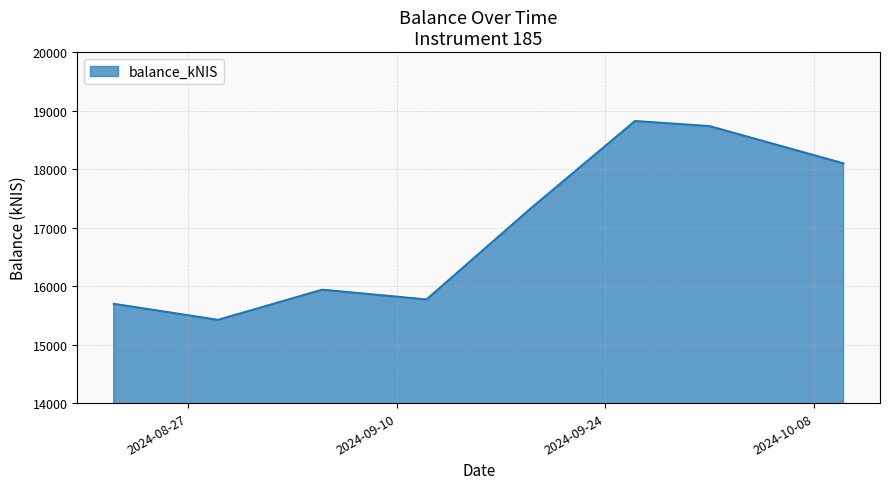

How many categories are shown in the chart?

8